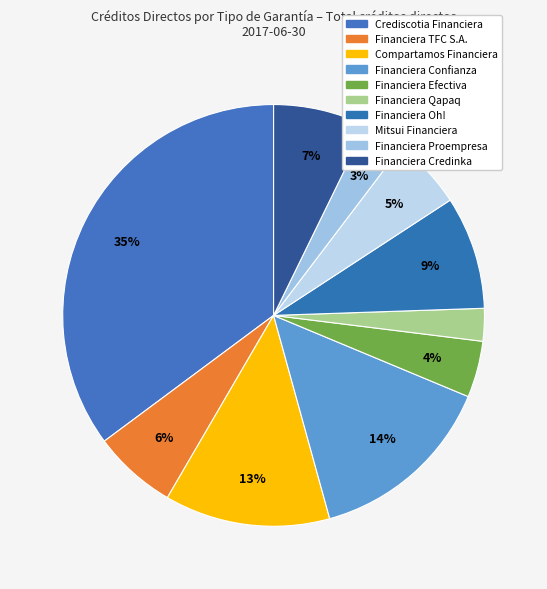

Does any single category account for the majority?

No